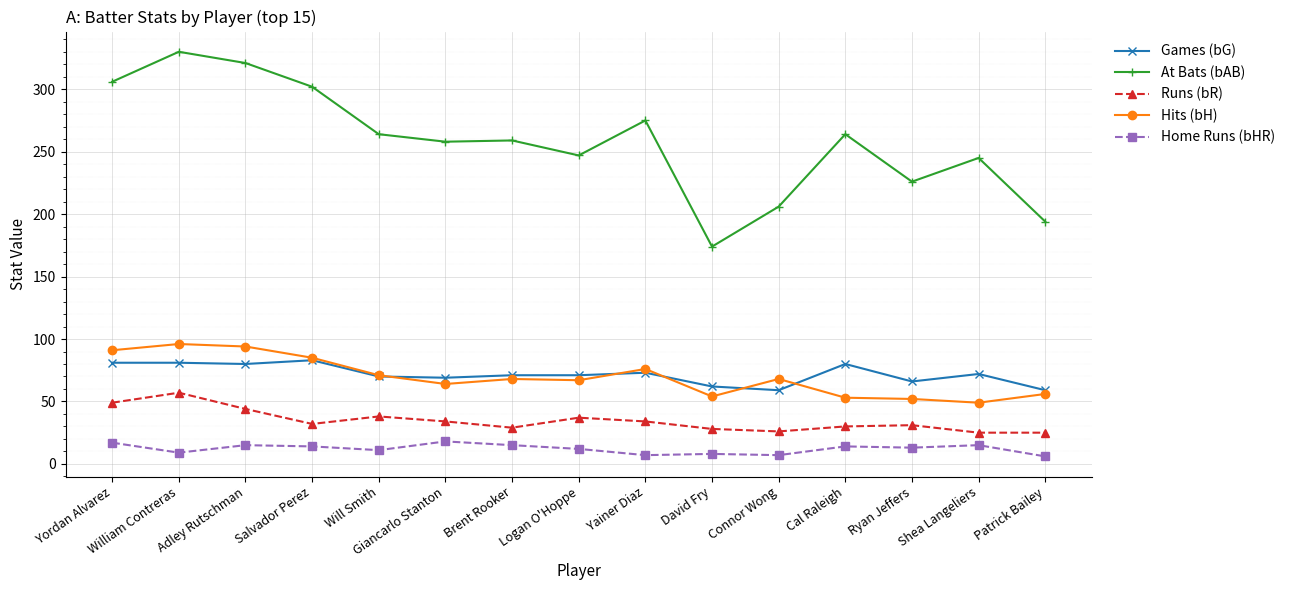

Where is the first local minimum for Runs (bR)?

Salvador Perez